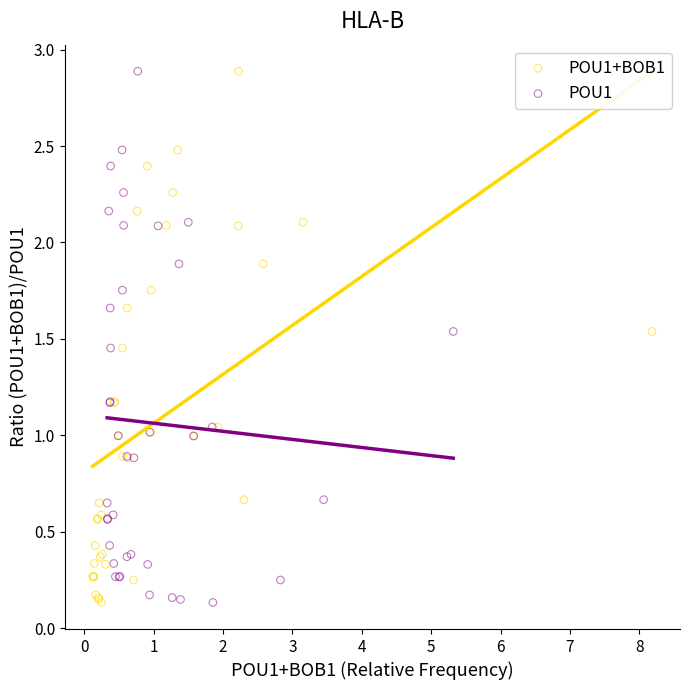

What are all the series names shown in the legend?

POU1+BOB1, POU1